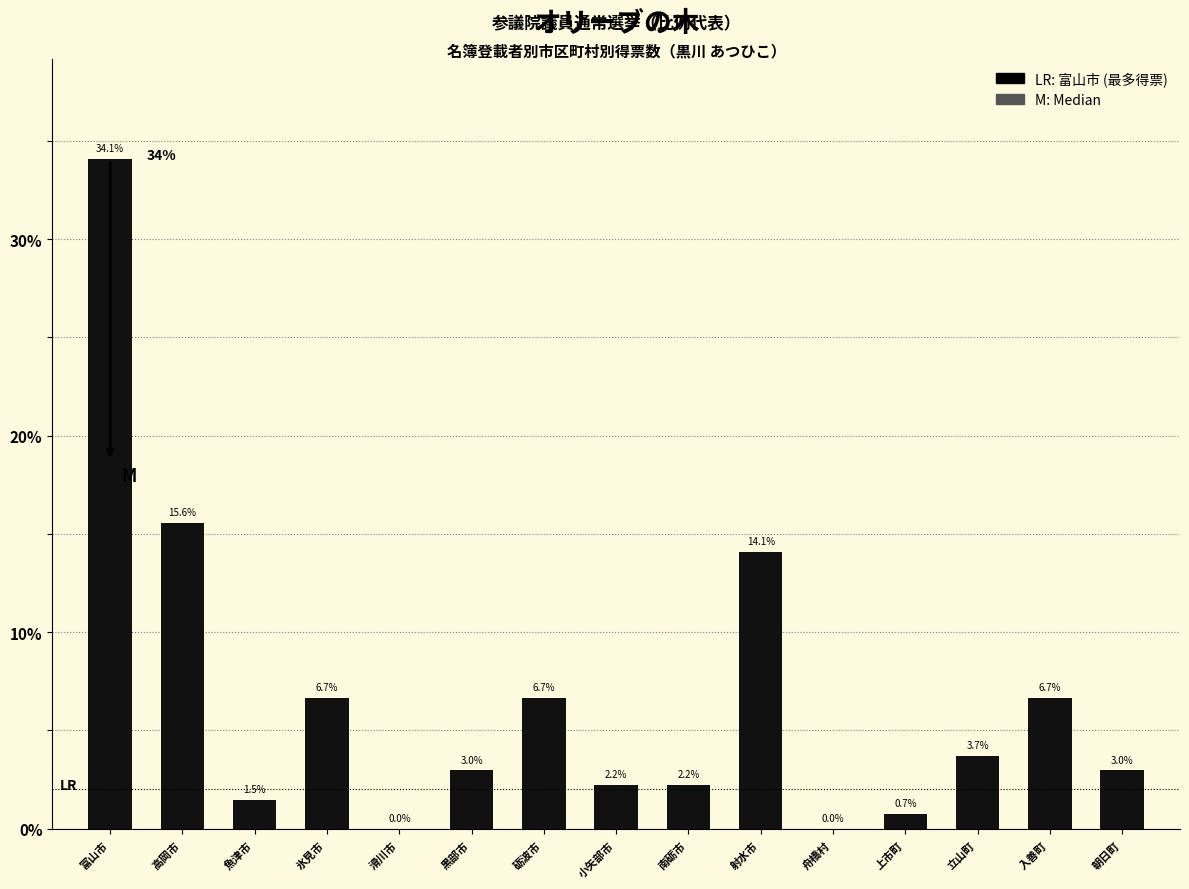

Reading right to left, transcribe all the data shown in this chart.

朝日町=3.0	入善町=6.7	立山町=3.7	上市町=0.7	舟橋村=0.0	射水市=14.1	南砺市=2.2	小矢部市=2.2	砺波市=6.7	黒部市=3.0	滑川市=0.0	氷見市=6.7	魚津市=1.5	高岡市=15.6	富山市=34.1